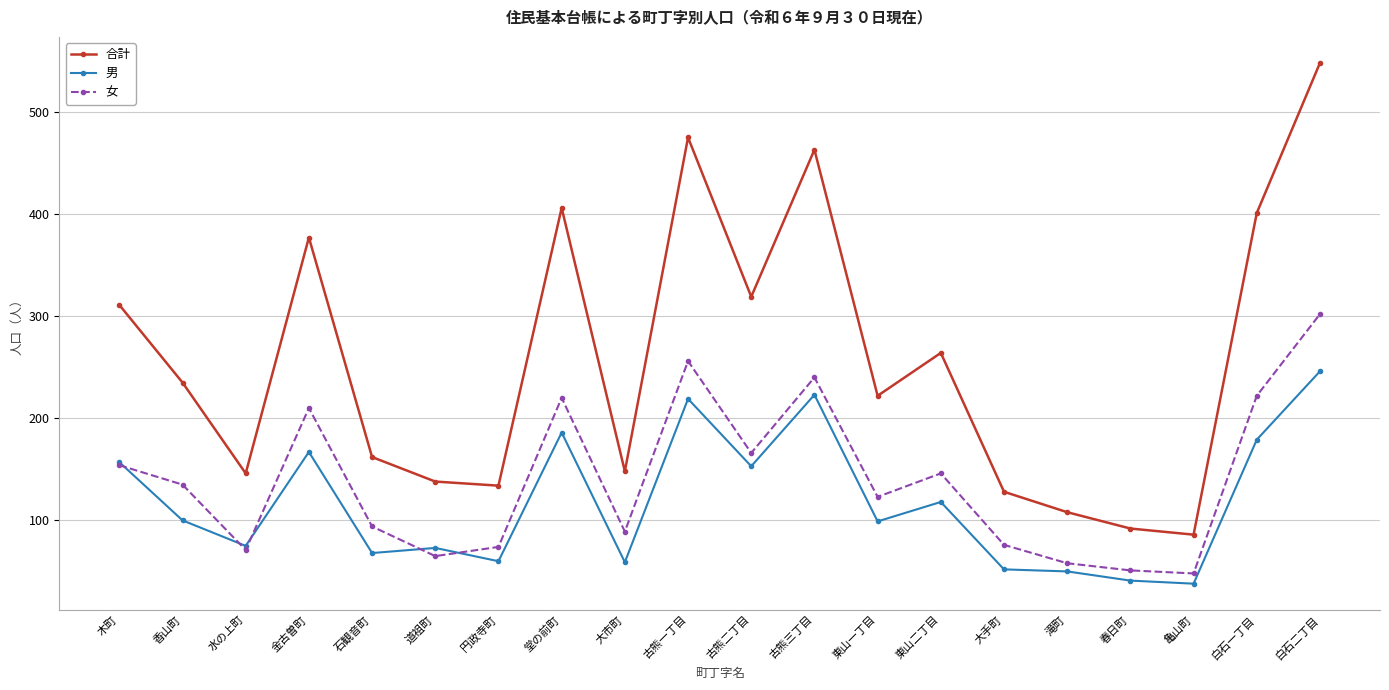

In 女, how many points are higher than both neighbors (excluding endpoints)?

5